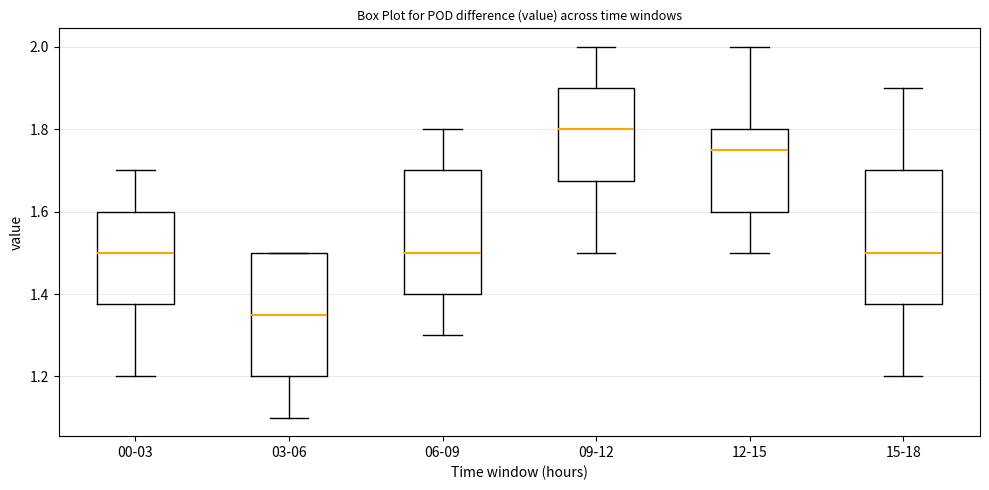

Which box has the lowest median line?

03-06